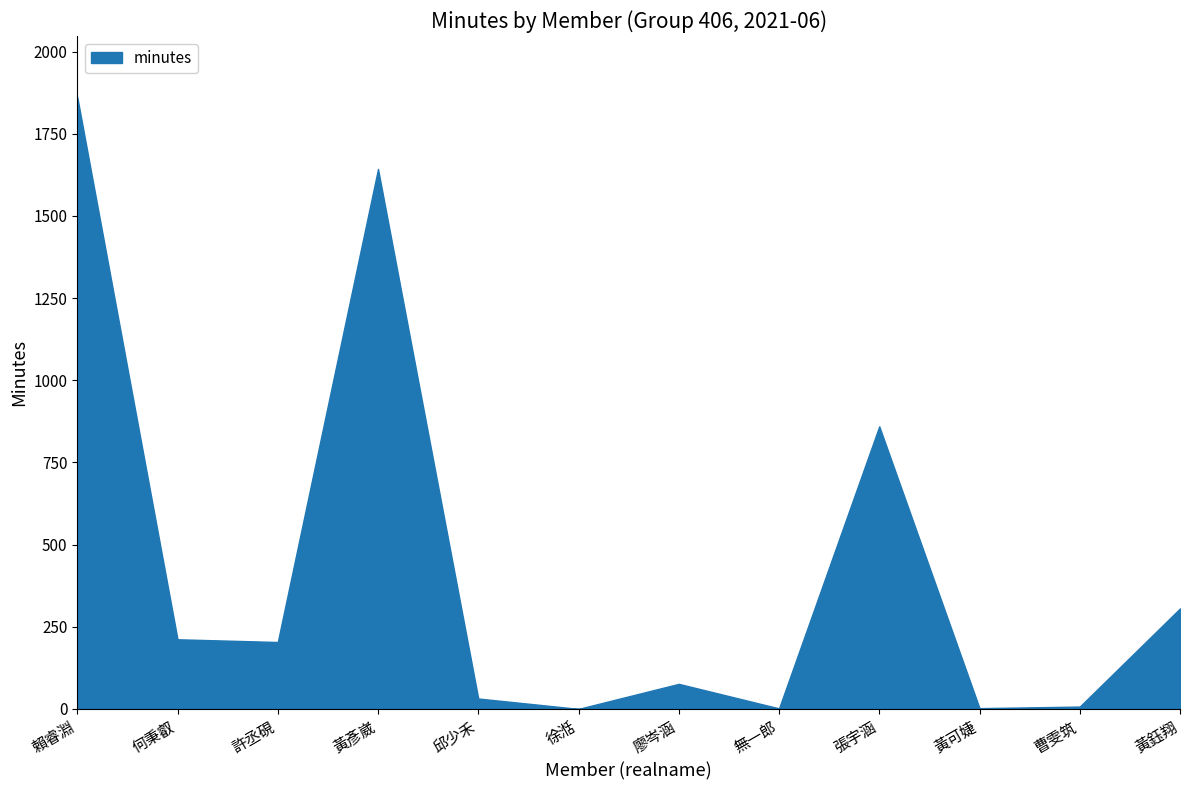

What is the difference between the values at 黃鈺翔 and 許丞硯?

102.2